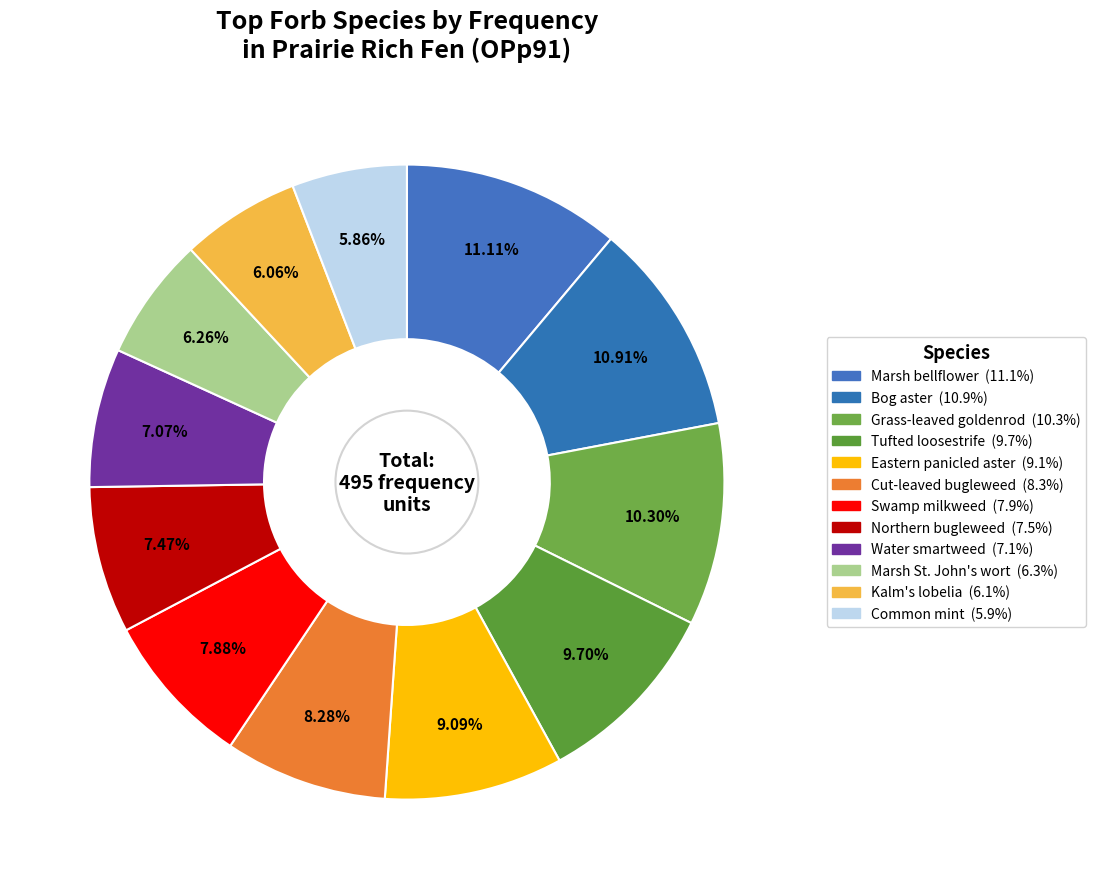

Is it true that Common mint is 6% of the pie?

True